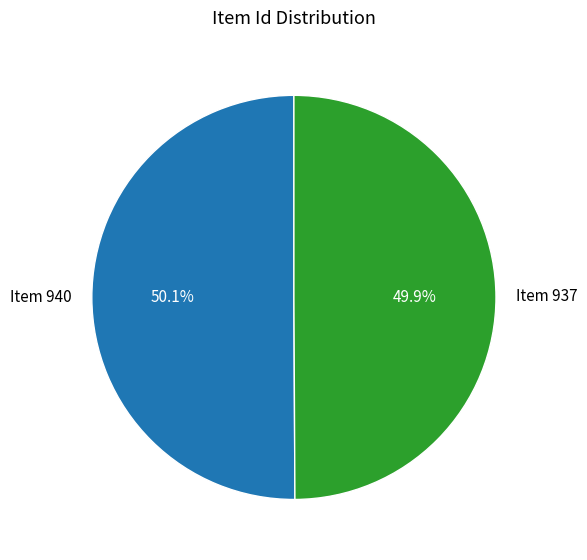

Is there a majority slice in this chart?

Yes